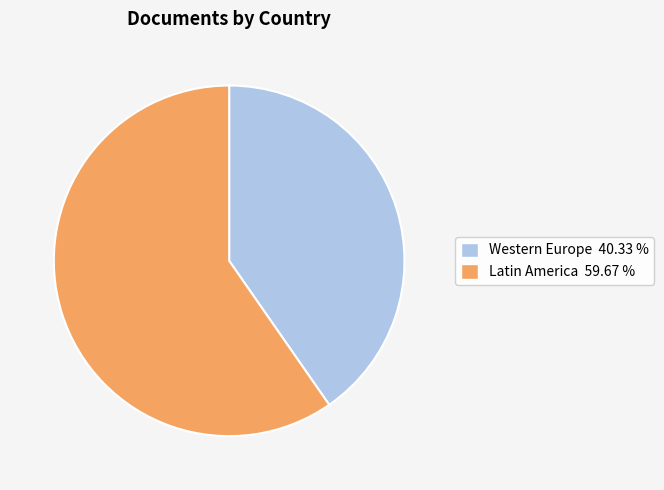

What is the largest slice in the pie chart?

Latin America 59.67 %